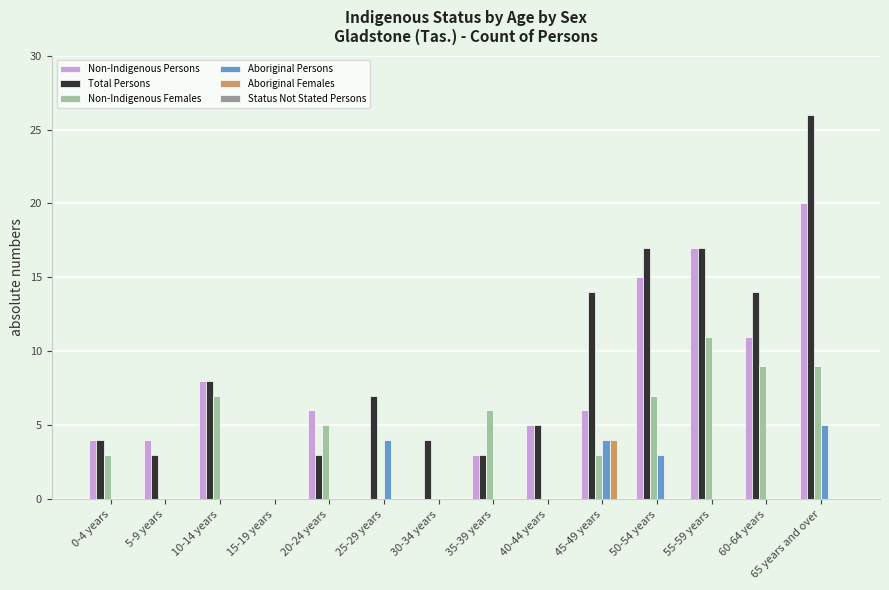

At which category is the sum across all series the highest?

65 years and over